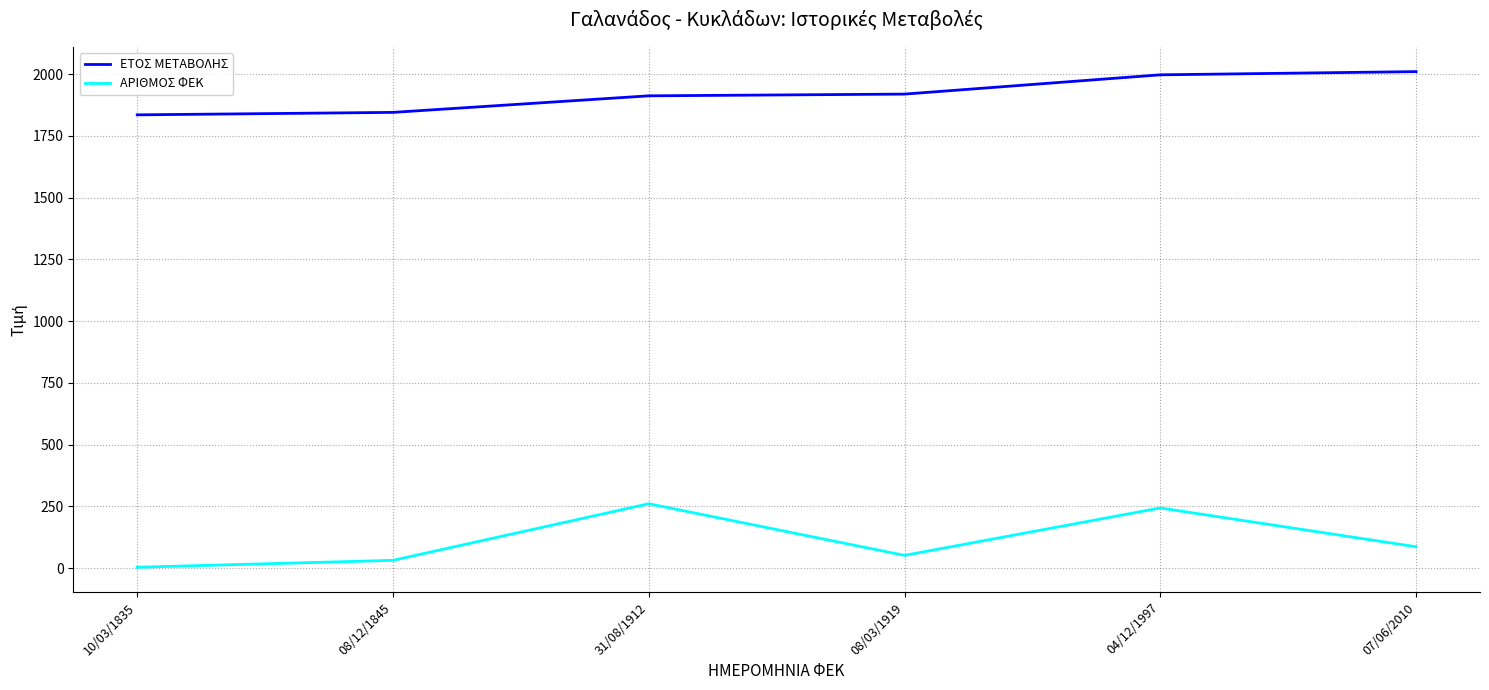

The ΑΡΙΘΜΟΣ ΦΕΚ series shows 146 at 31/08/1912. True or false?

False